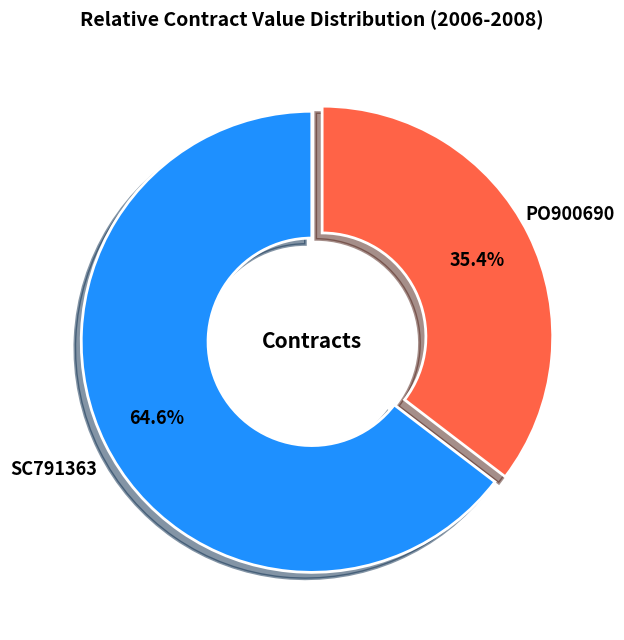

What portion of the pie excludes PO900690?

64.6%